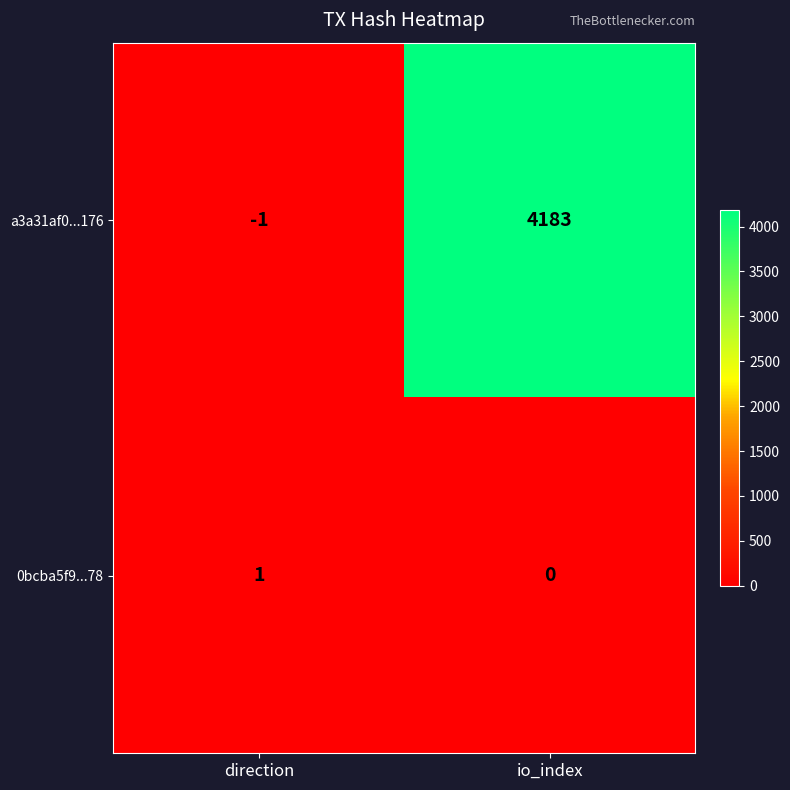

What is the smallest value displayed?

-1